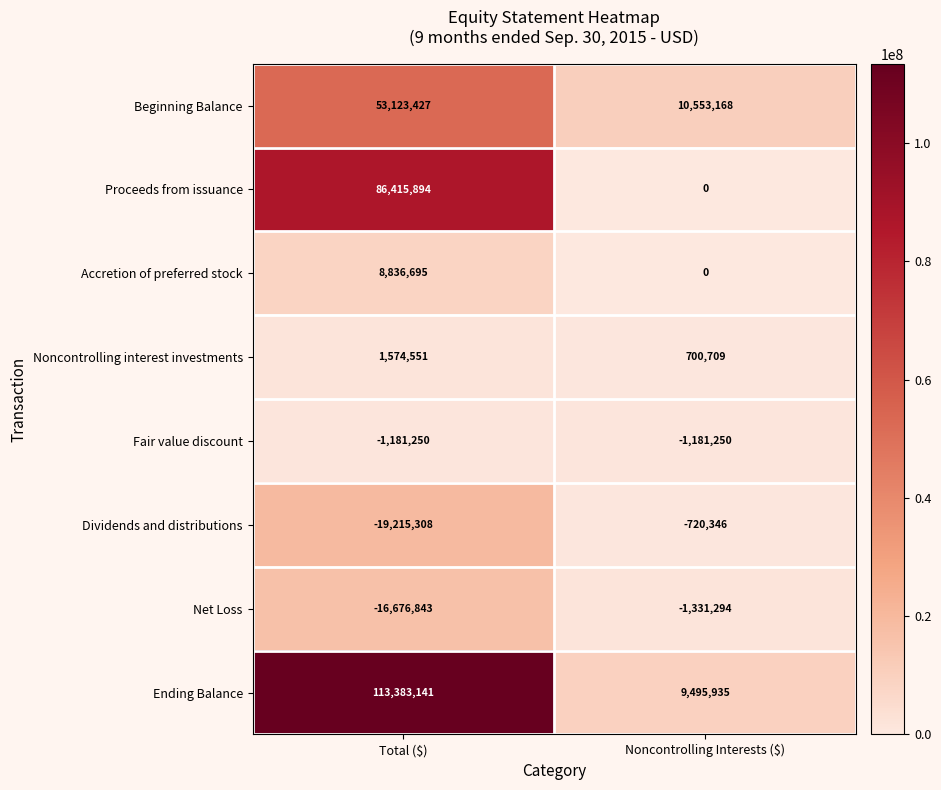

Reading right to left, what are all the values shown in this chart?

Beginning Balance: 10553168	53123427
Proceeds from issuance: 0	86415894
Accretion of preferred stock: 0	8836695
Noncontrolling interest investments: 700709	1574551
Fair value discount: -1181250	-1181250
Dividends and distributions: -720346	-19215308
Net Loss: -1331294	-16676843
Ending Balance: 9495935	113383141